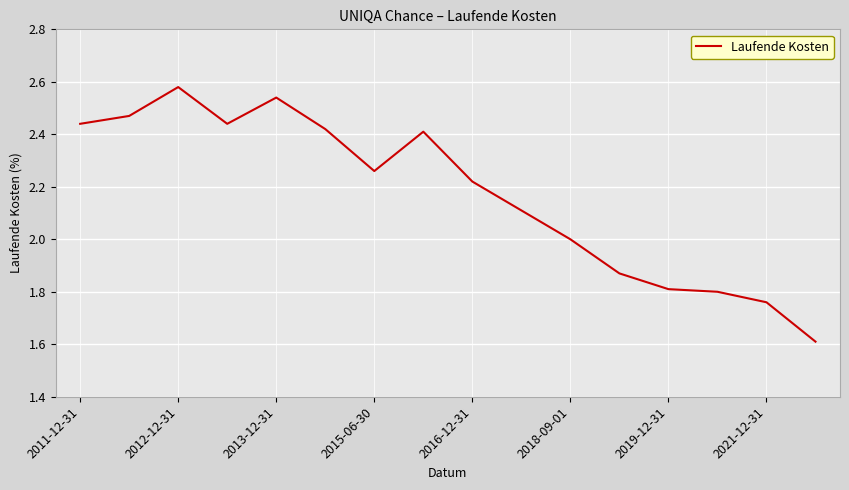

Count the values in the range 1 to 2.

6